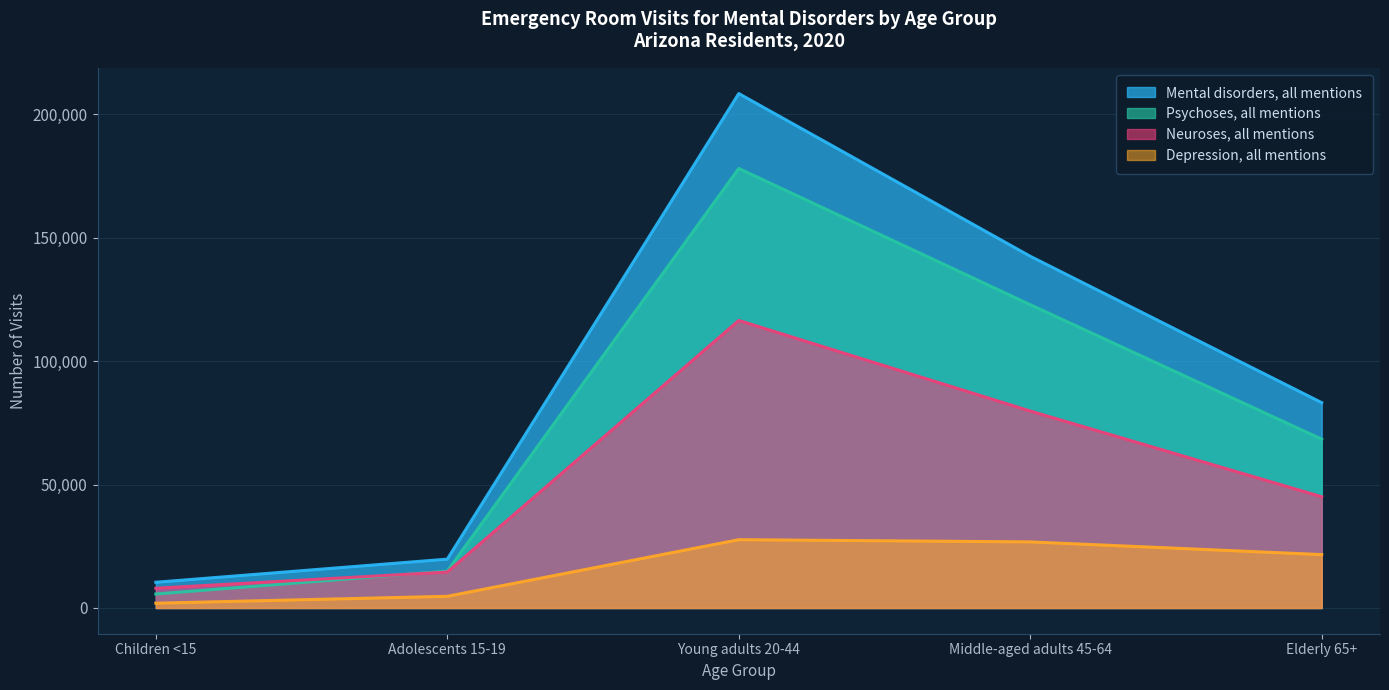

In Mental disorders, all mentions, how many points are higher than both neighbors (excluding endpoints)?

1